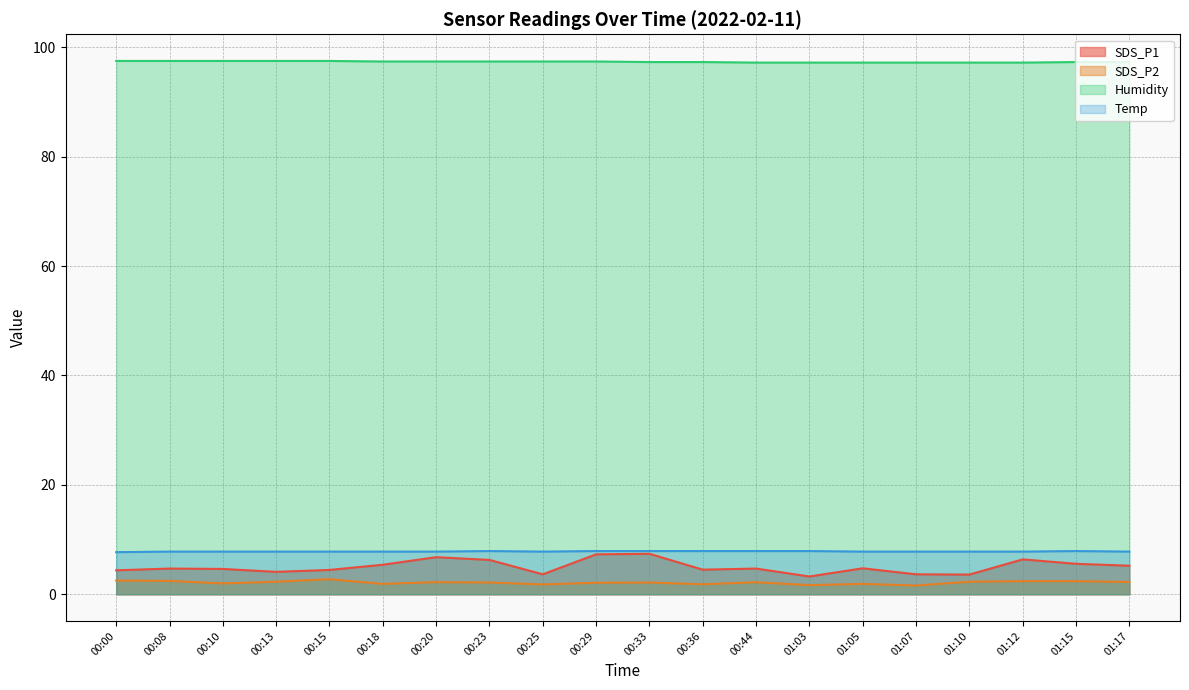

At which category is the sum across all series the highest?

00:33